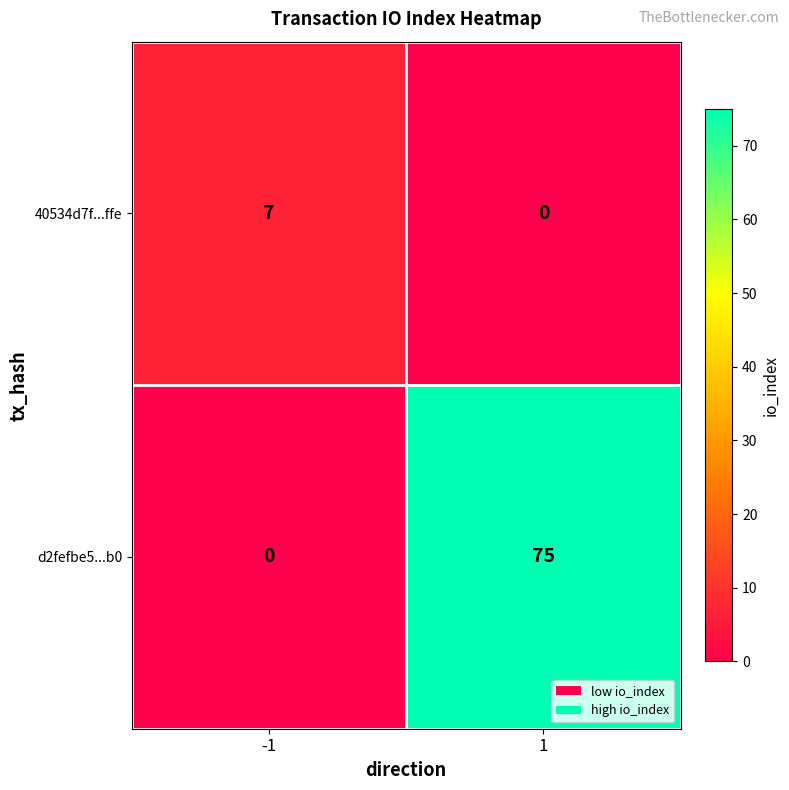

Rank the series by their average value, from lowest to highest.

40534d7f...ffe, d2fefbe5...b0